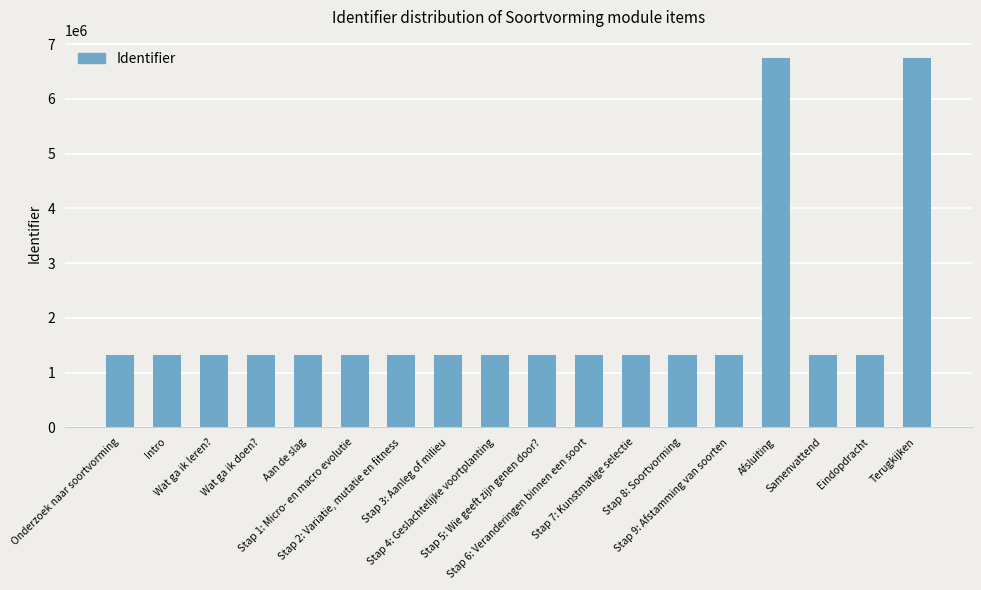

The value at Stap 2: Variatie, mutatie en fitness is 1318219. True or false?

True